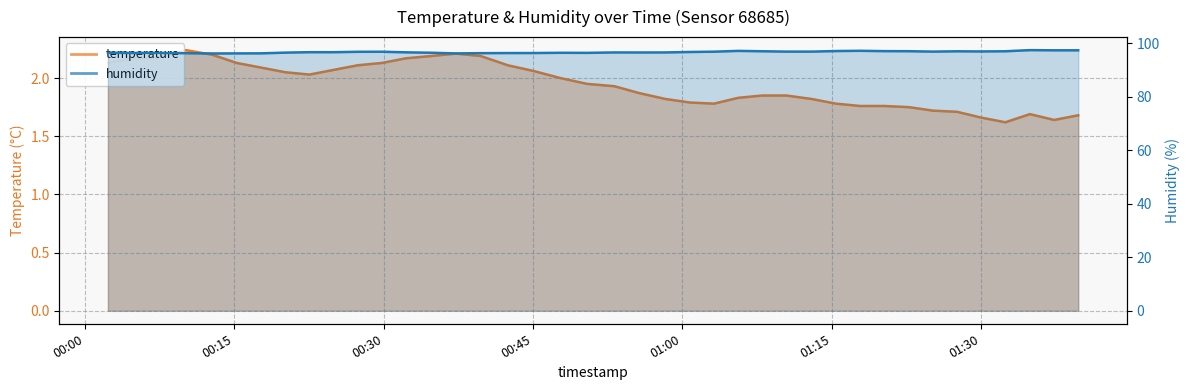

At which category is the sum across all series the highest?

2024-01-27T01:34:54